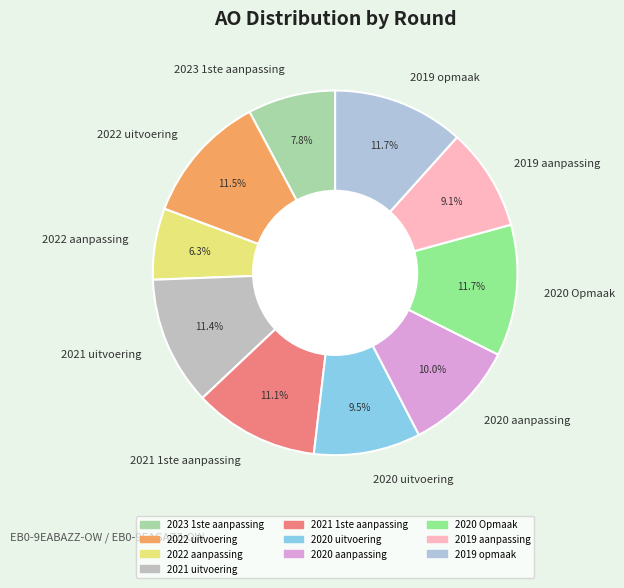

Between 2019 aanpassing and 2022 aanpassing, which is larger?

2019 aanpassing